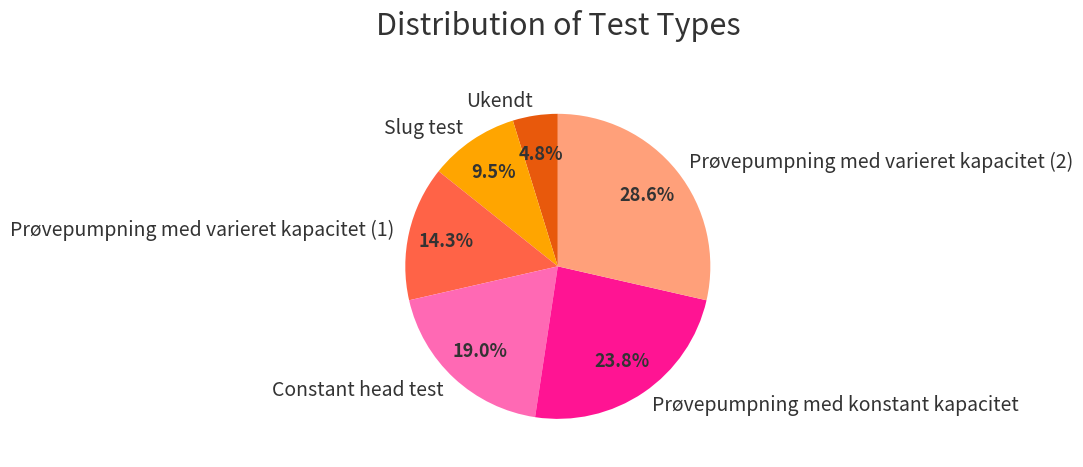

To the nearest percent, what is the difference between the largest and smallest slice percentages?

24%